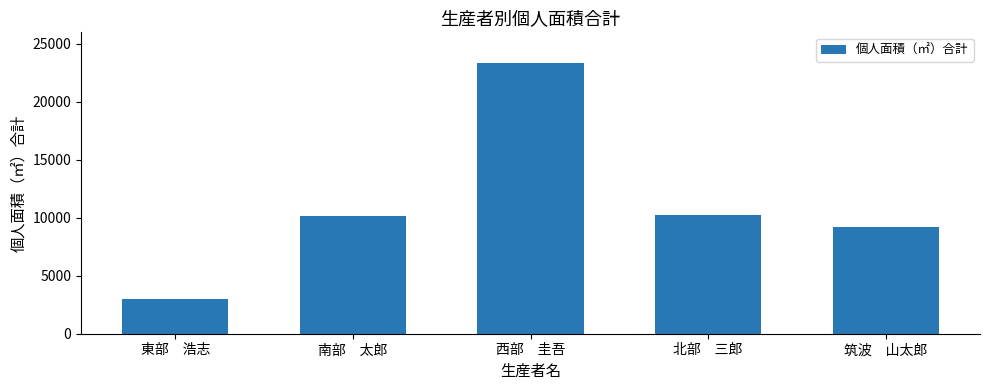

How many data points are less than 10128?

2